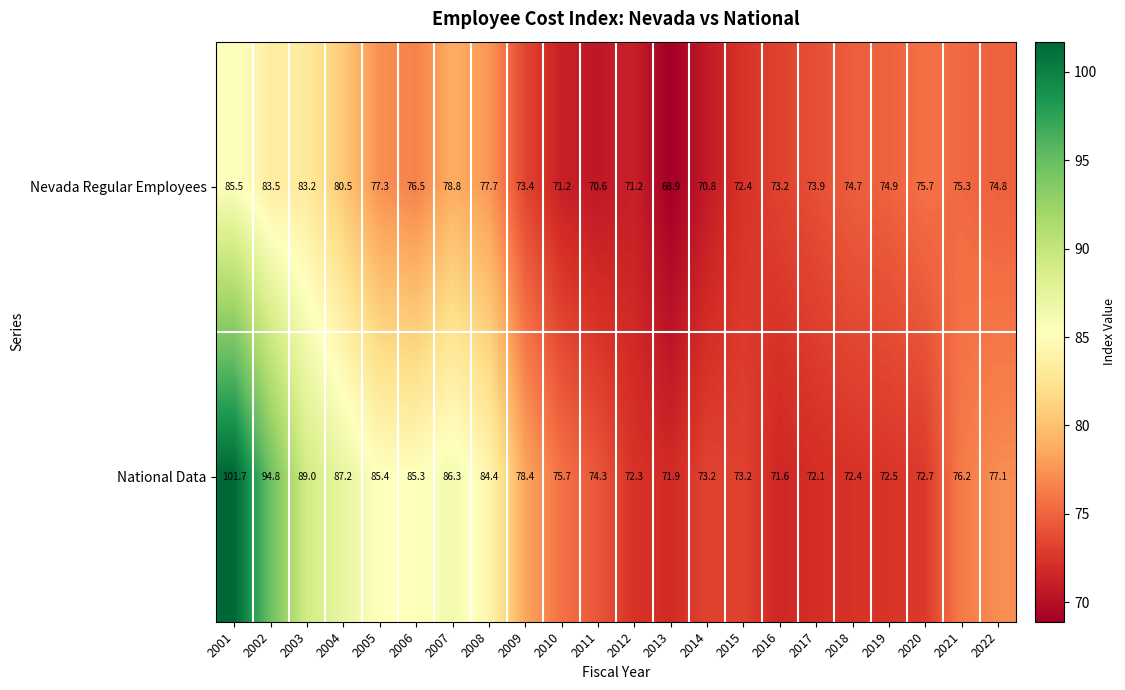

What is the sum of all National Data values?

1747.7